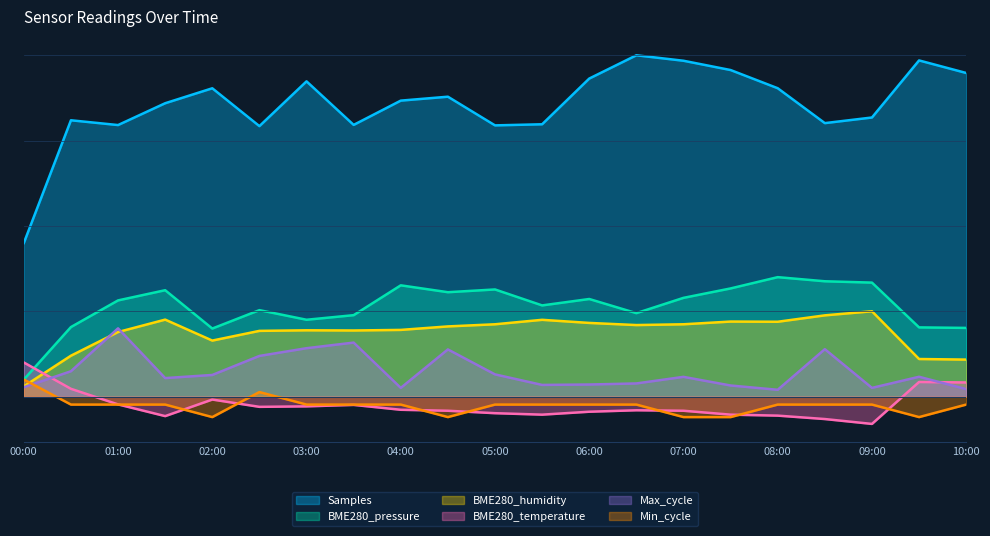

What is the label of the 1st point from the right?

10:00